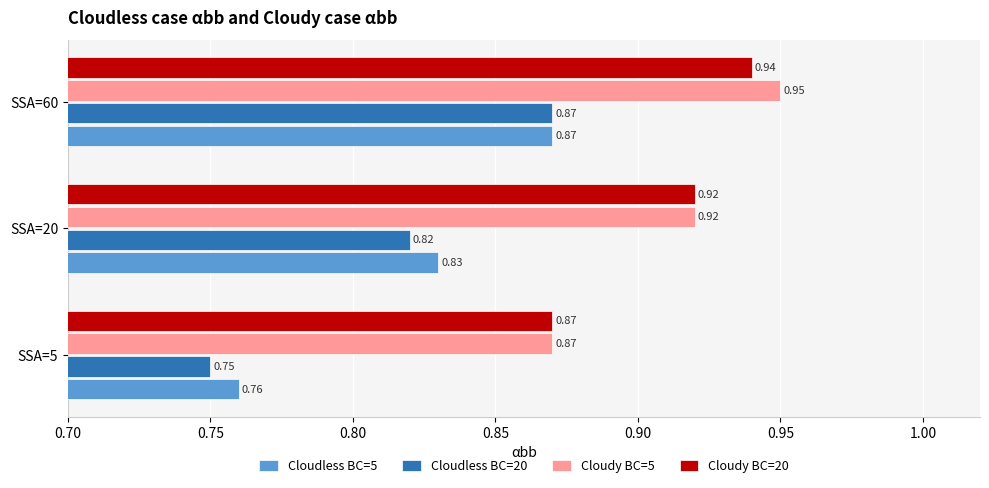

Which series has the largest range (max minus min)?

Cloudless BC=20